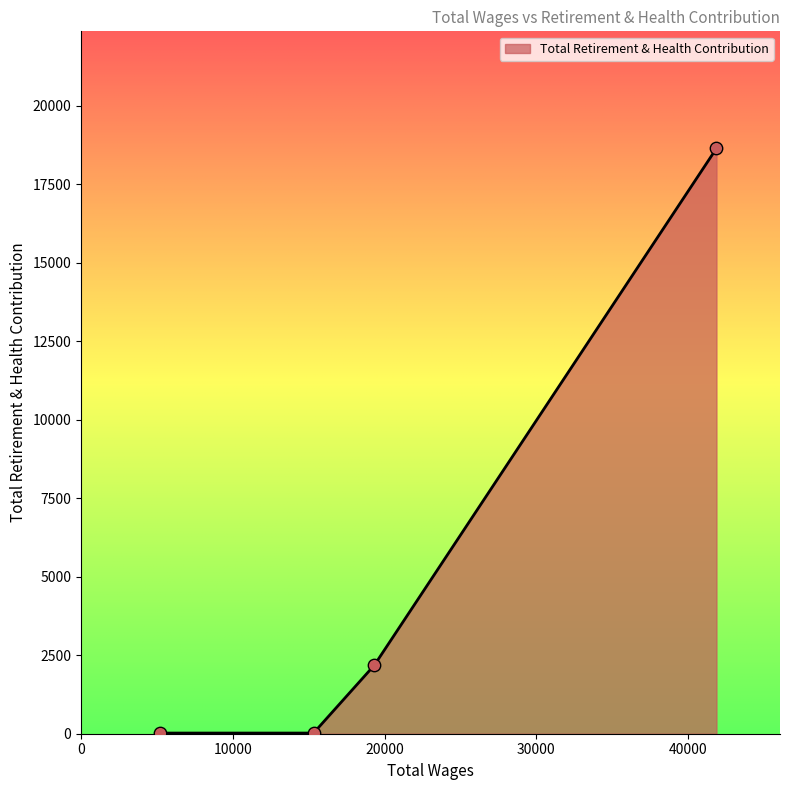

True or false: there are more than 2 points higher than both neighbors.

False